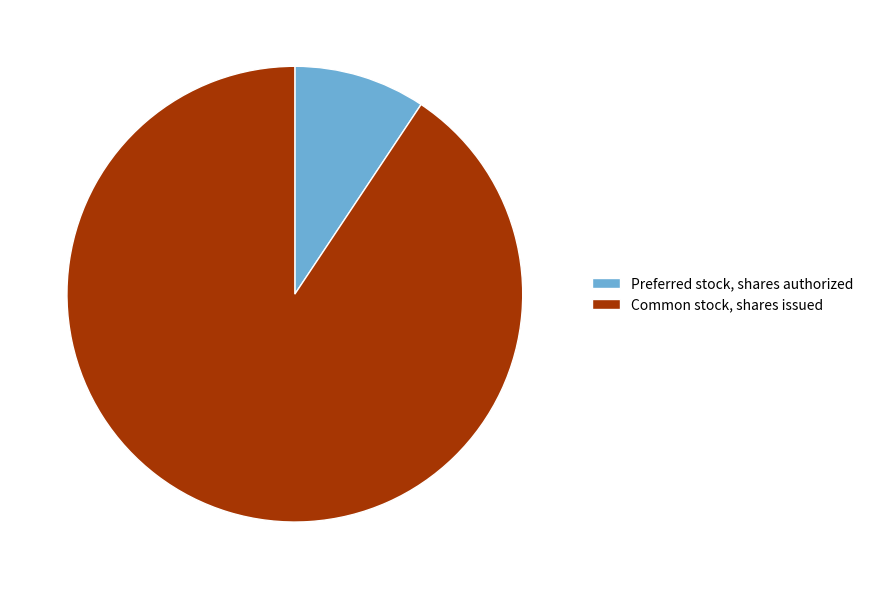

Which category accounts for the majority?

Common stock, shares issued